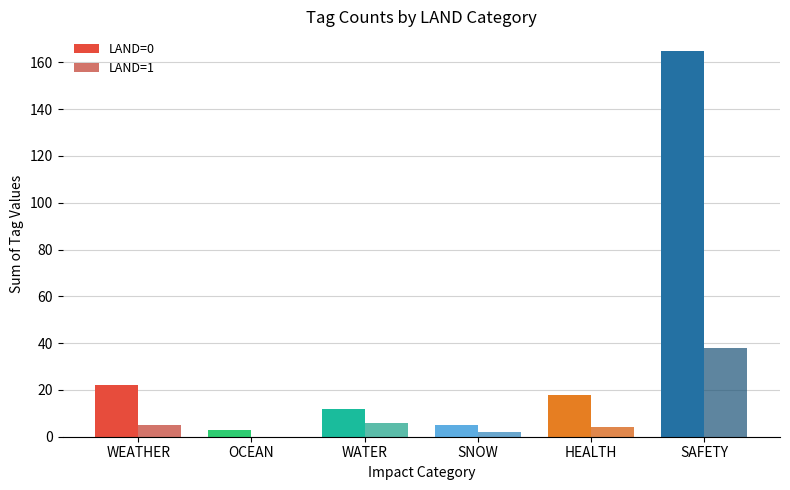

What is the spread (max minus min) of values at WATER?

6